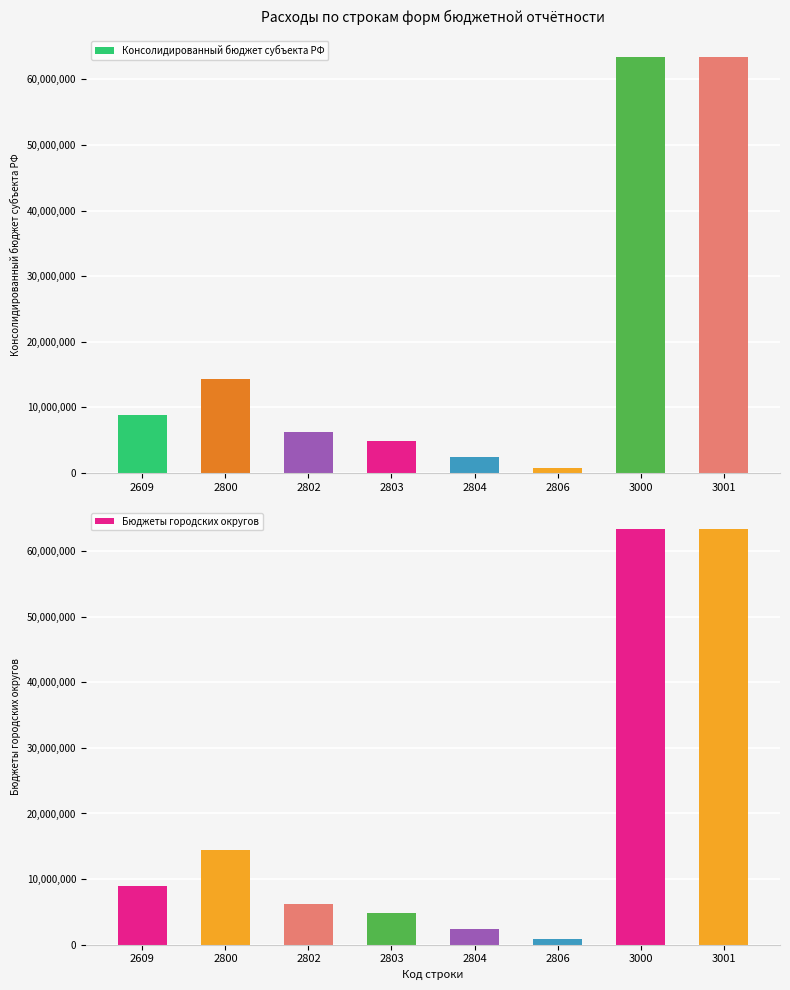

How many values in the Бюджеты городских округов series exceed 8902000?

3